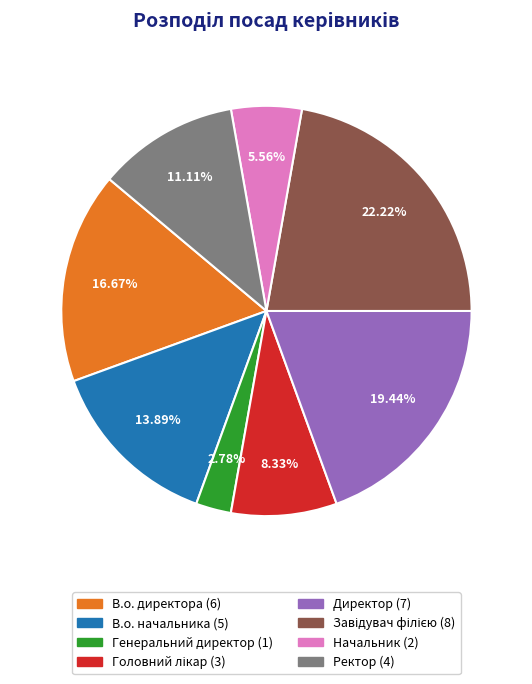

Does В.о. начальника account for over 50% of the chart?

No